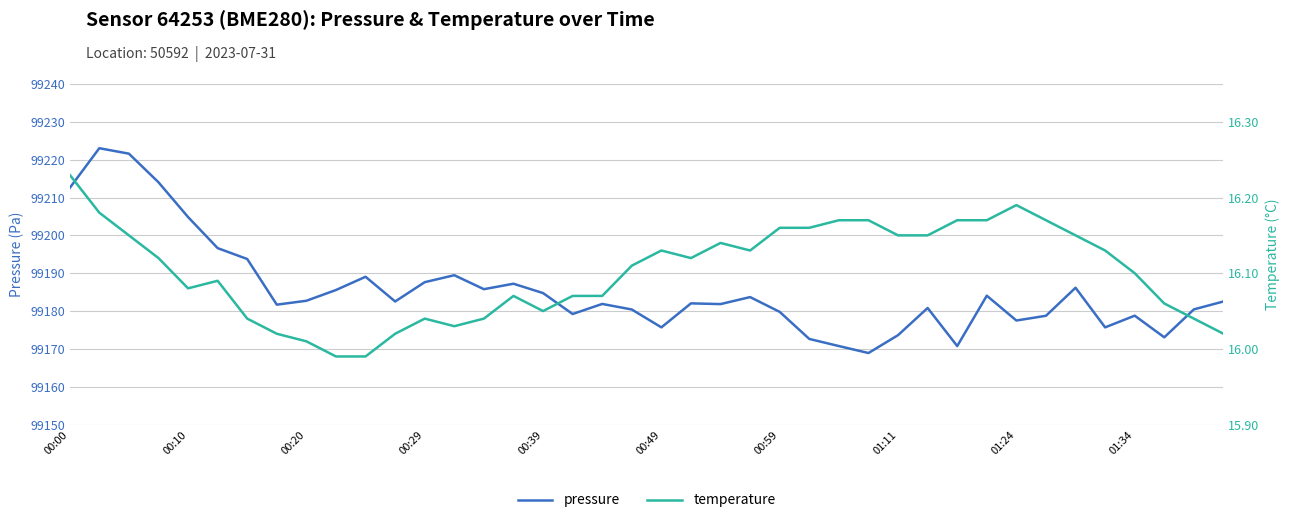

What is the minimum value for pressure?

99168.9